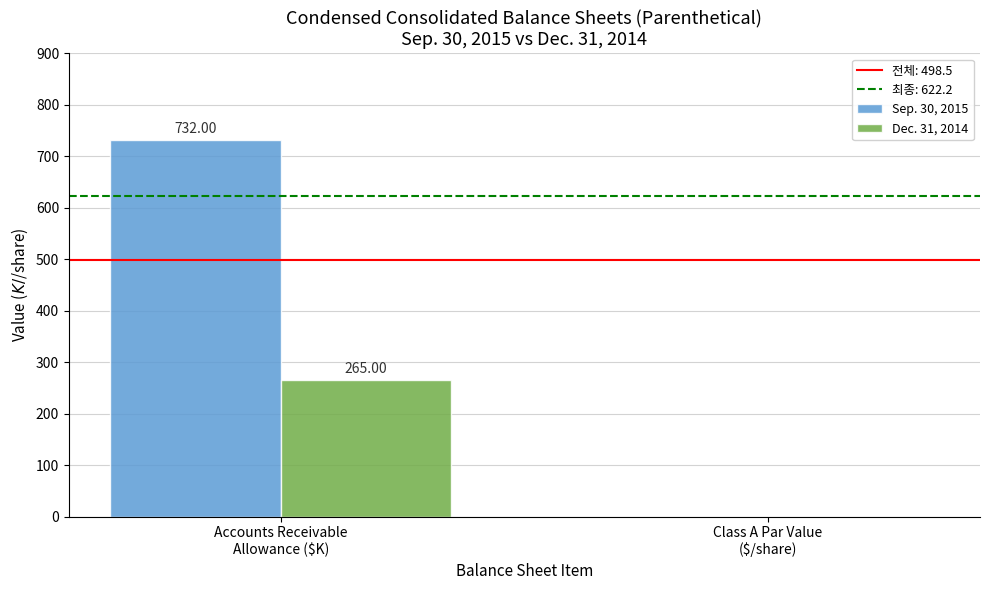

What is the sum of all Sep. 30, 2015 values?

732.0